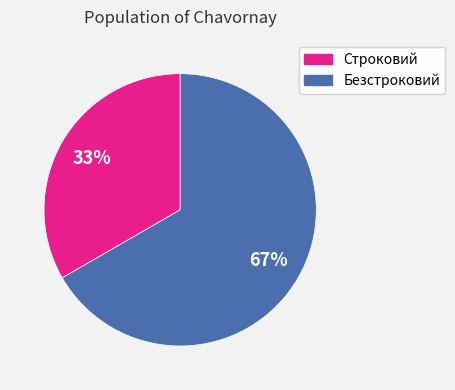

How many segments does this pie chart have?

2